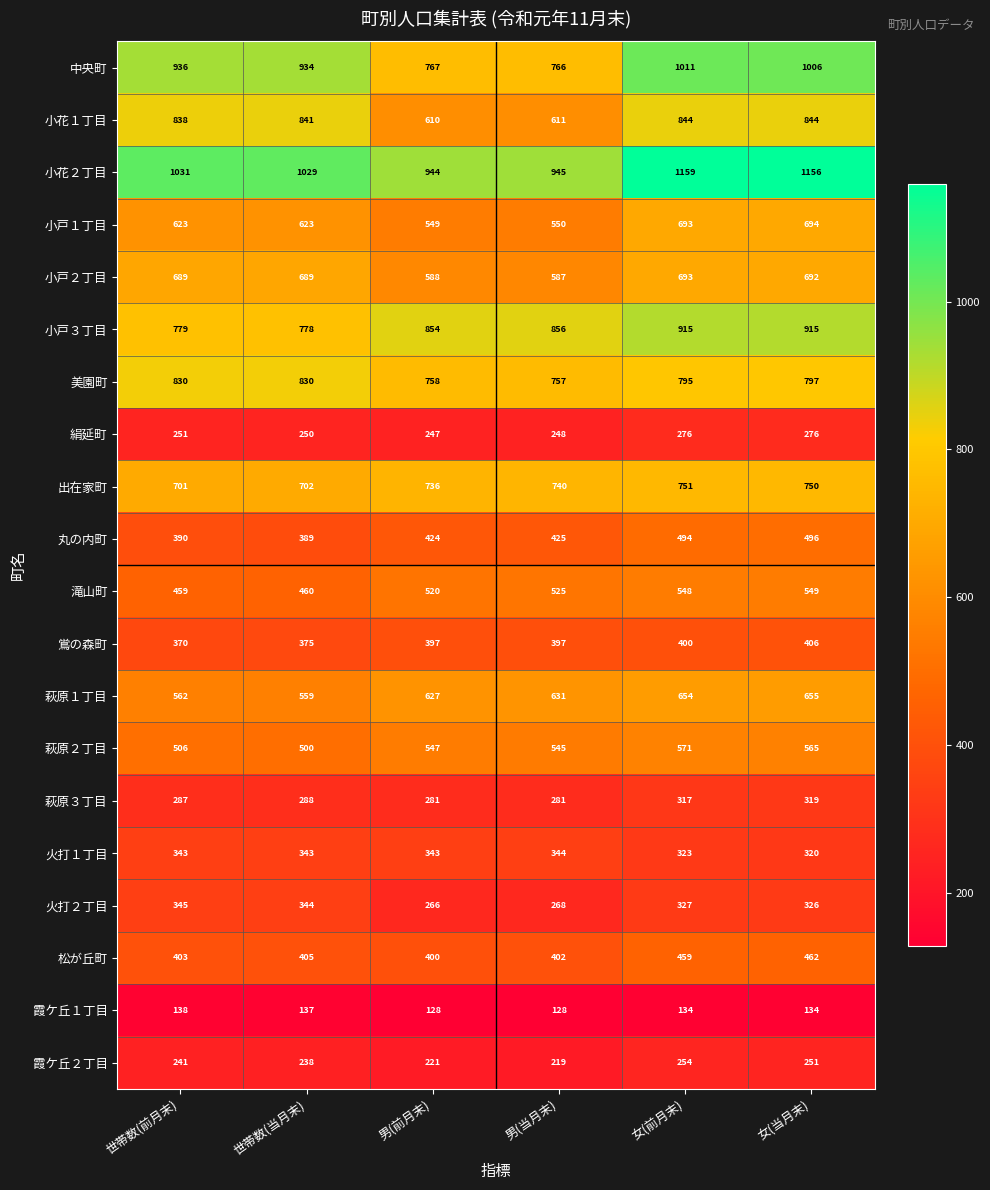

The 霞ケ丘１丁目 series shows 205 at 女(前月末). True or false?

False